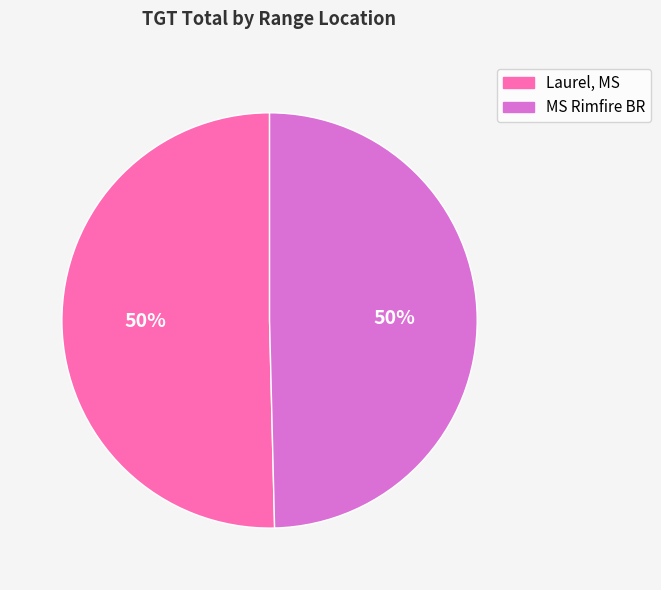

What percentage is the MS Rimfire BR slice, to the nearest percent?

50%